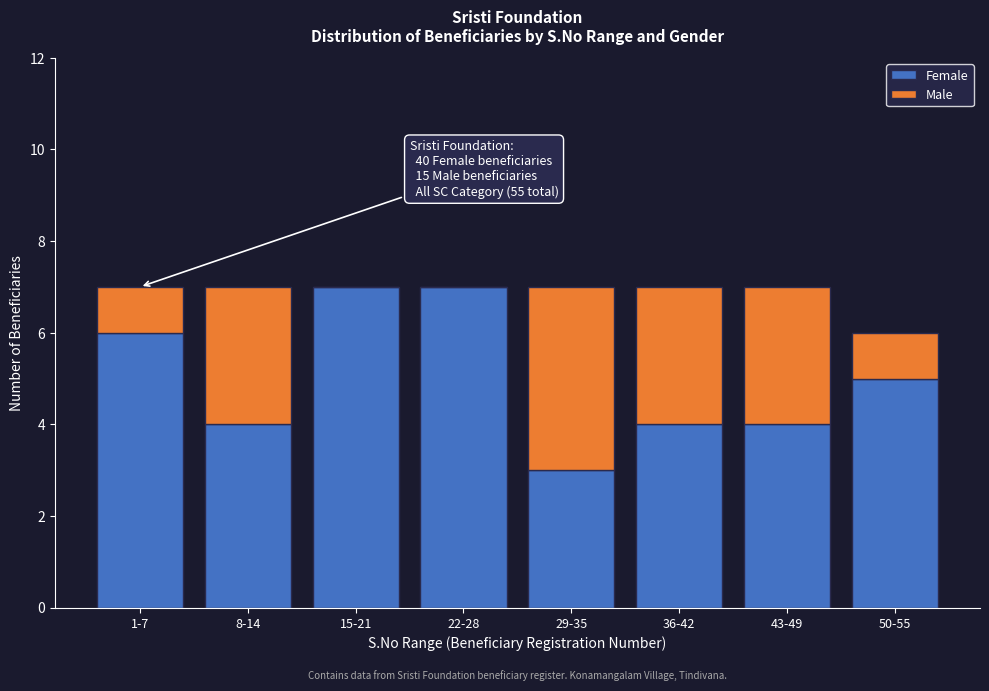

Reading left to right, what are the values for Female?

1-7=6	8-14=4	15-21=7	22-28=7	29-35=3	36-42=4	43-49=4	50-55=5